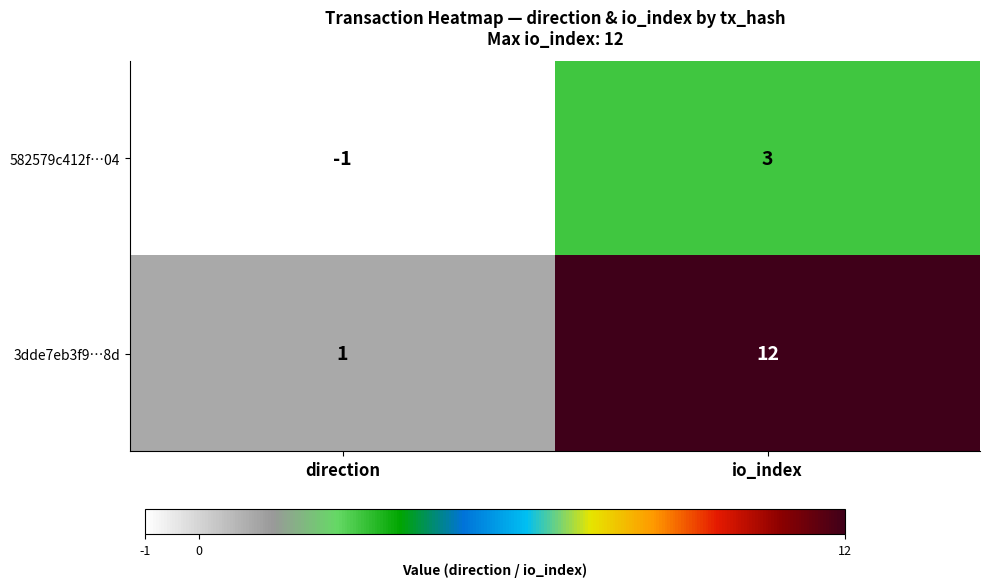

Where is 582579c412f…04 nearest to the value 1?

direction